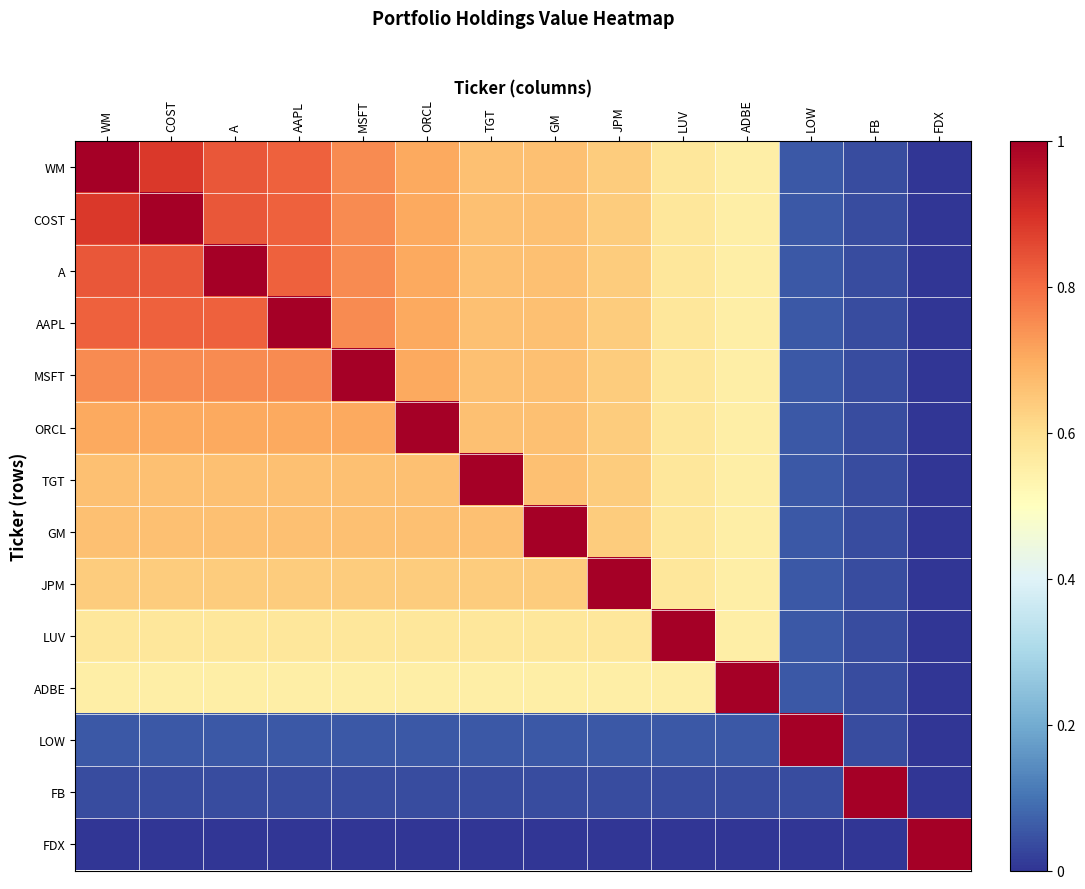

Which label corresponds to the largest value in the chart?

WM